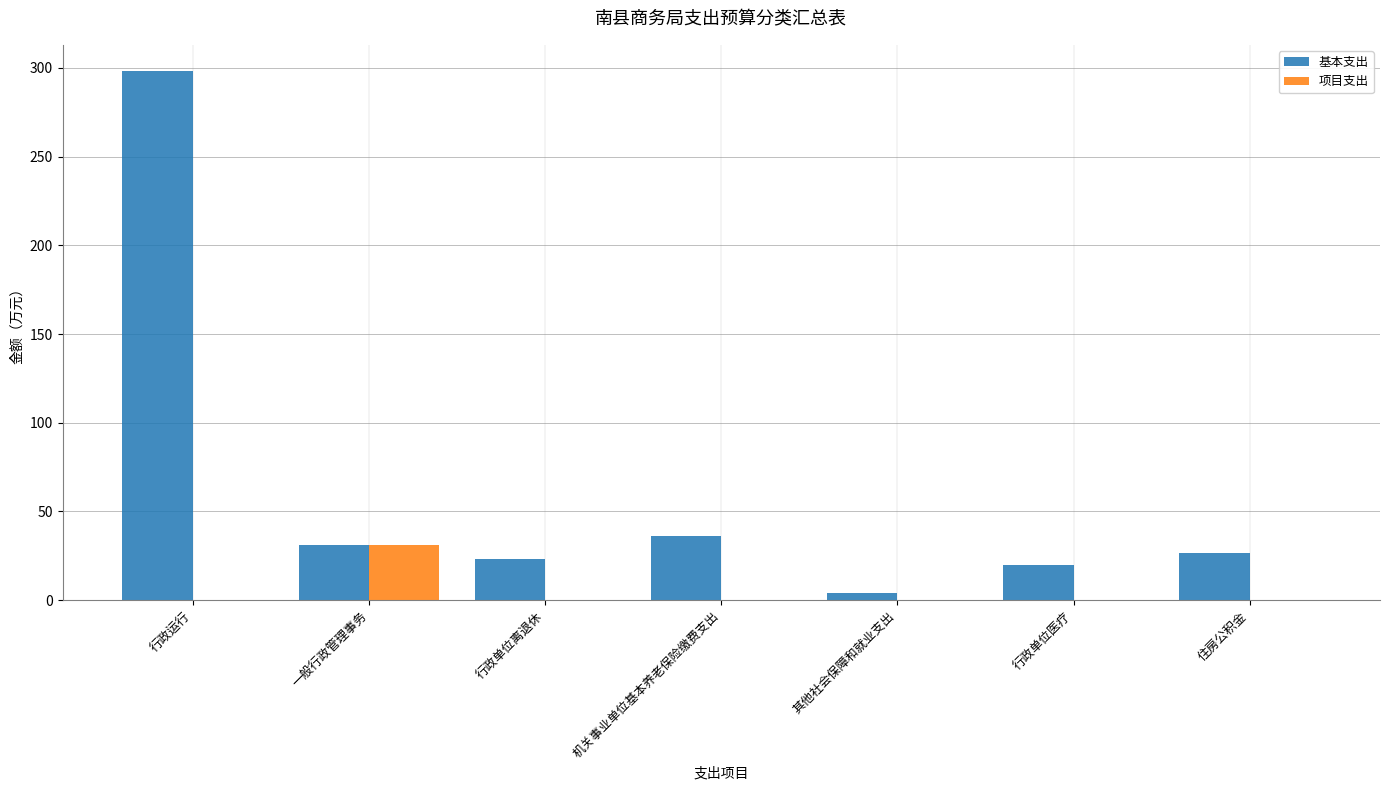

Which category has the highest value across all series?

行政运行